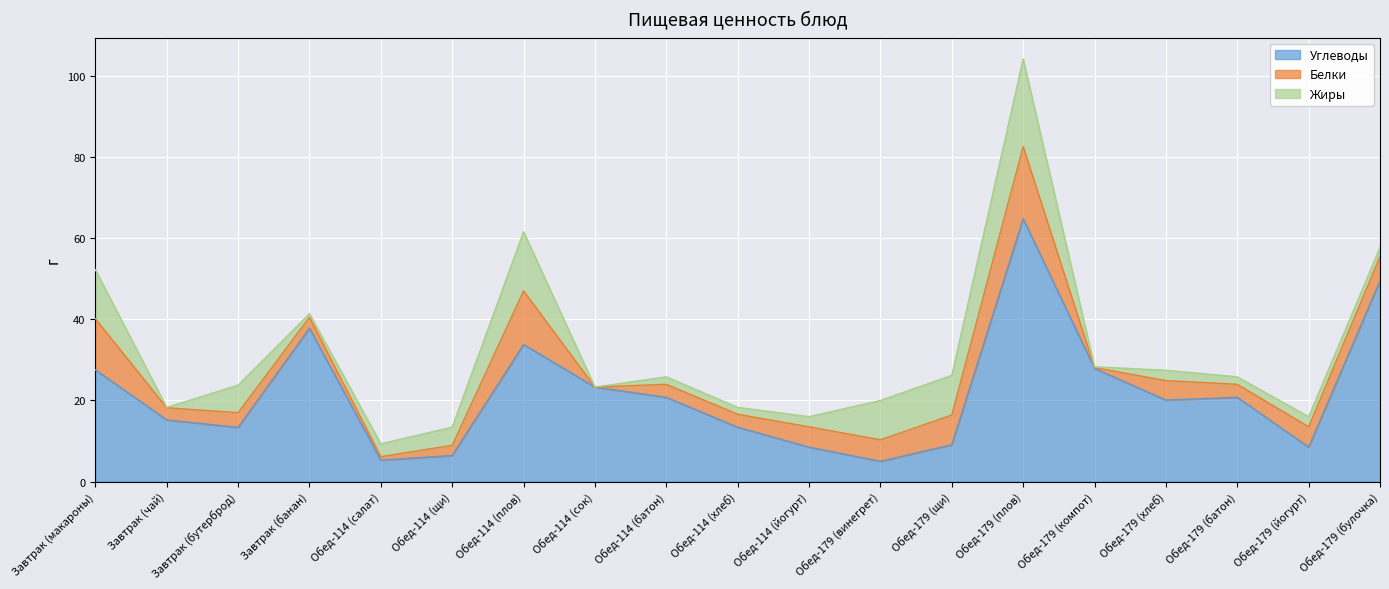

Reading left to right, list all the values displayed in this chart.

Углеводы: 27.6	15.2	13.4	37.8	5.3	6.4	33.8	23.3	20.8	13.4	8.5	5.0	9.1	64.8	27.9	20.1	20.8	8.5	49.5
Белки: 12.6	3.0	3.6	2.7	0.9	2.5	13.2	0.0	3.2	3.2	5.0	5.3	7.3	17.8	0.2	4.8	3.2	5.0	6.0
Жиры: 12.1	0.1	6.8	0.9	3.2	4.5	14.6	0.0	1.9	1.7	2.5	9.7	9.8	21.6	0.2	2.5	1.9	2.5	2.2